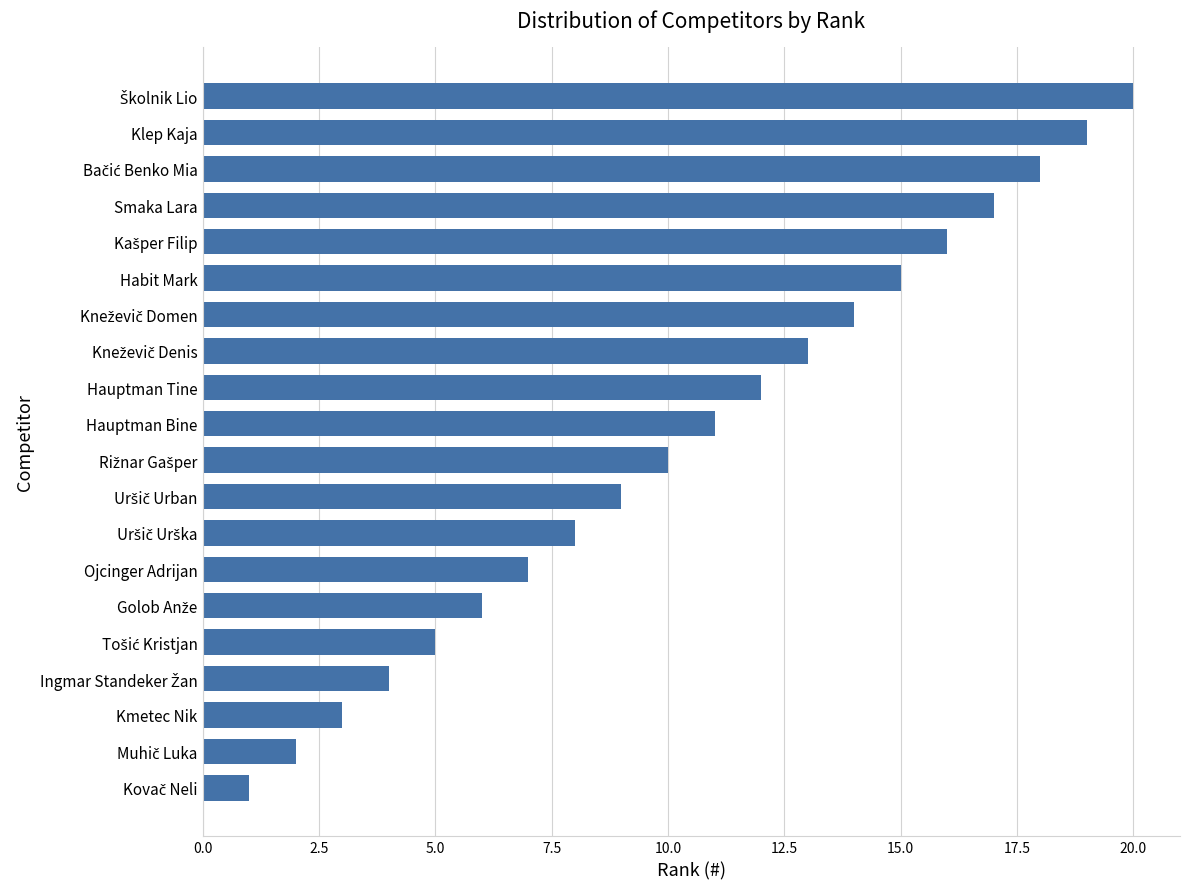

Count the number of data series in this chart.

1